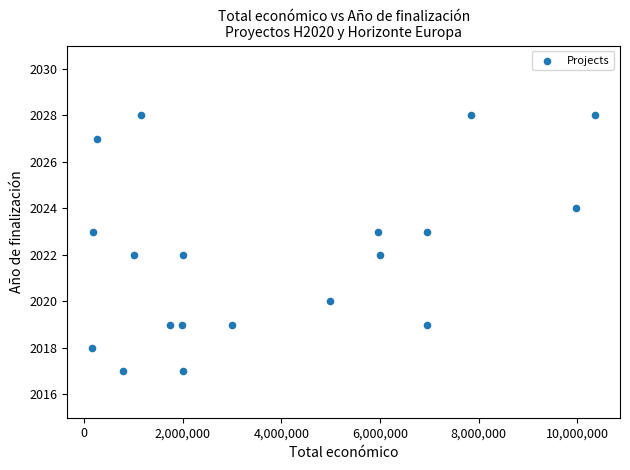

What is the range of Y values (max minus min)?

11